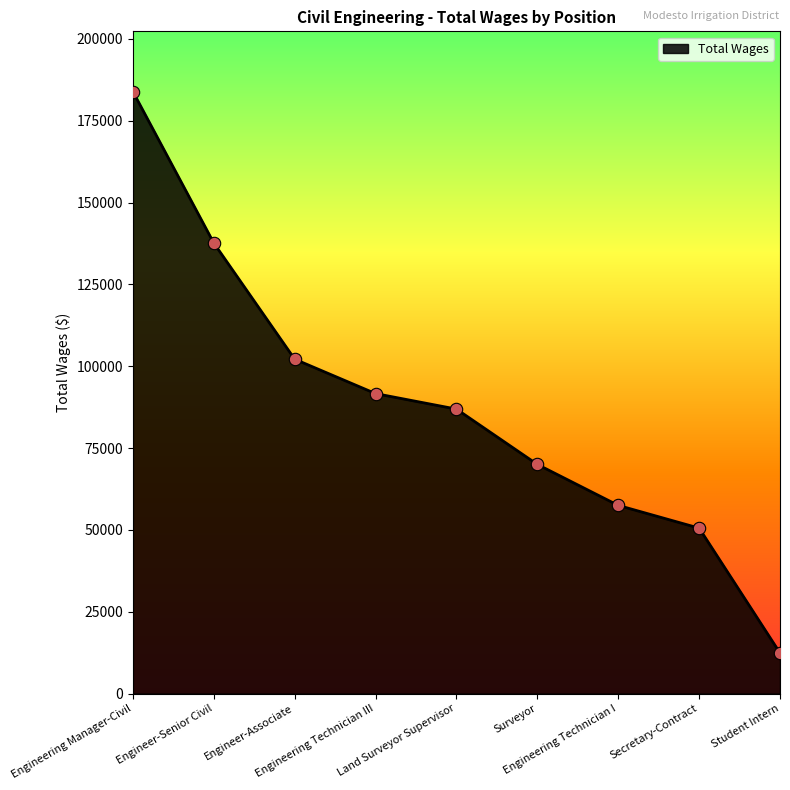

Which has a higher value, Engineer-Senior Civil or Surveyor?

Engineer-Senior Civil